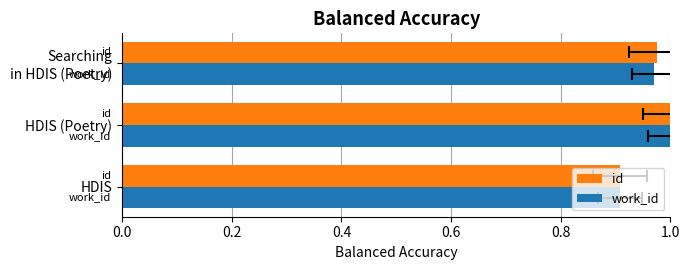

List the series in order of their overall mean, highest first.

id, work_id